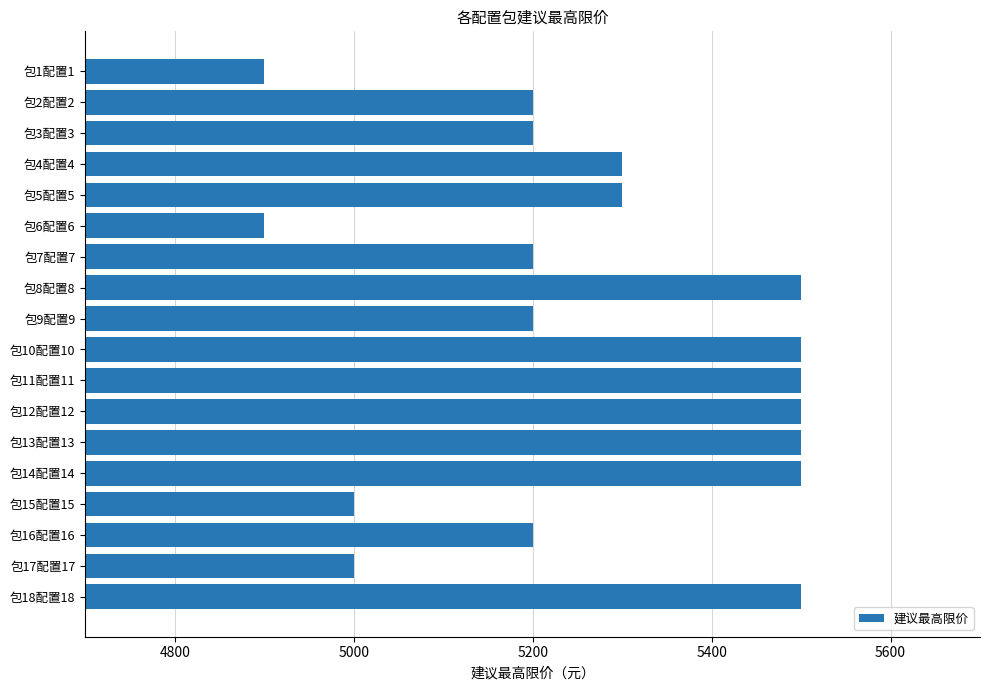

How many distinct data groups are displayed?

1